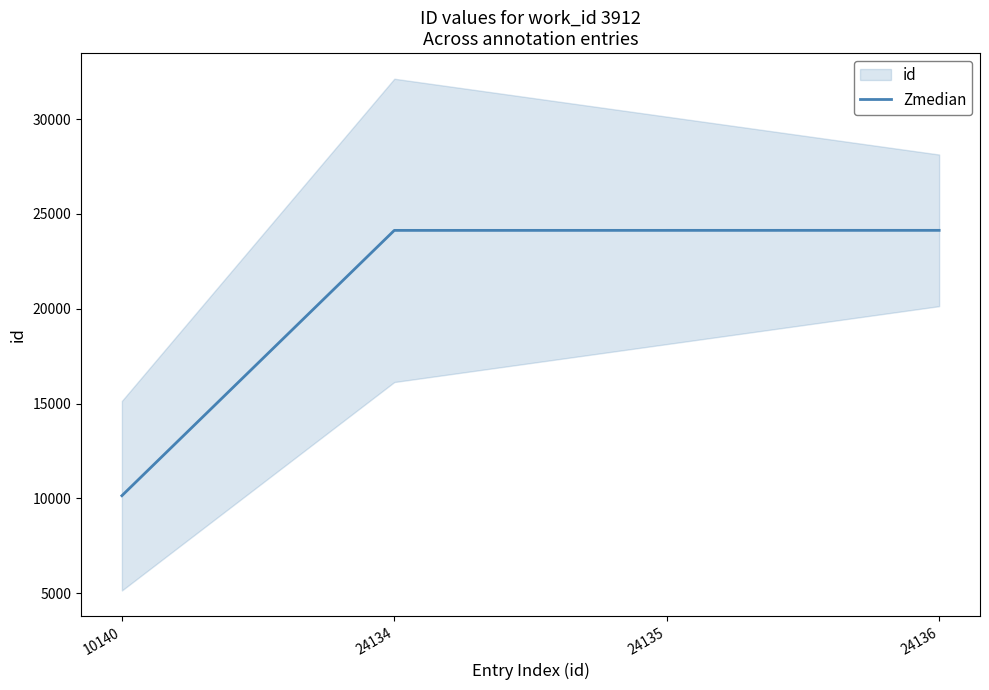

What is the sum of all values?

82545